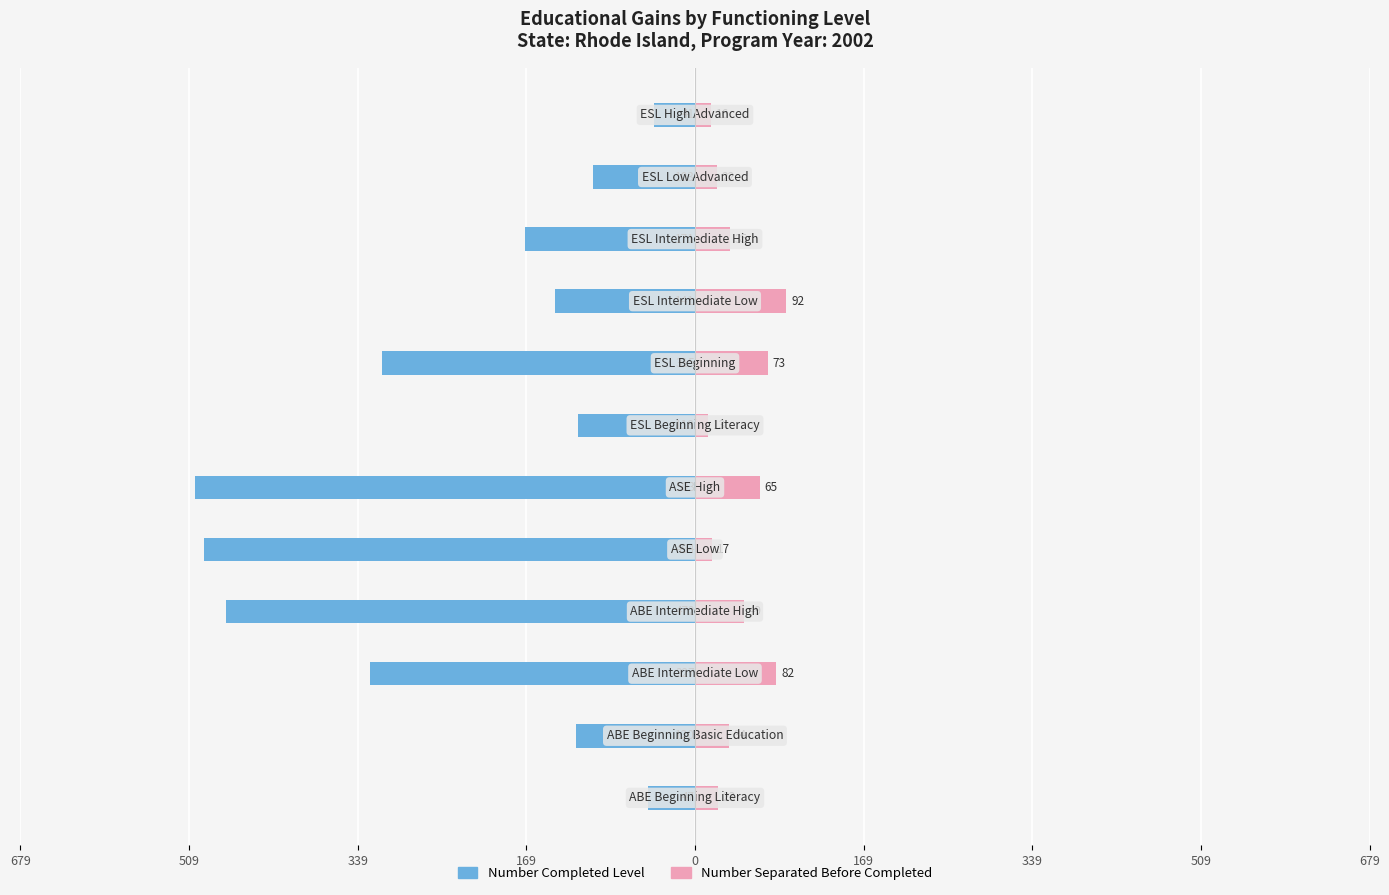

At how many categories does at least one series exceed -287?

12